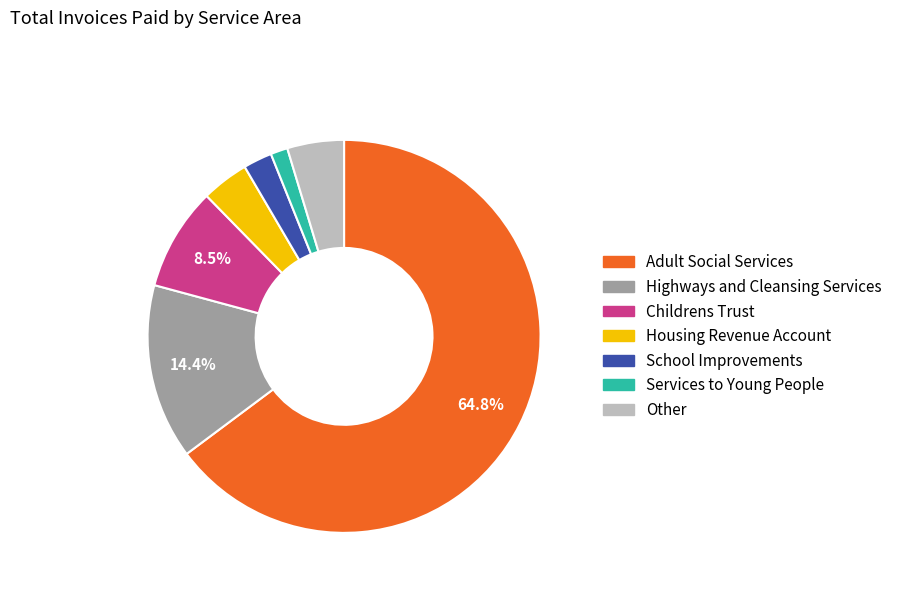

The Highways and Cleansing Services slice represents 3% of the pie. True or false?

False